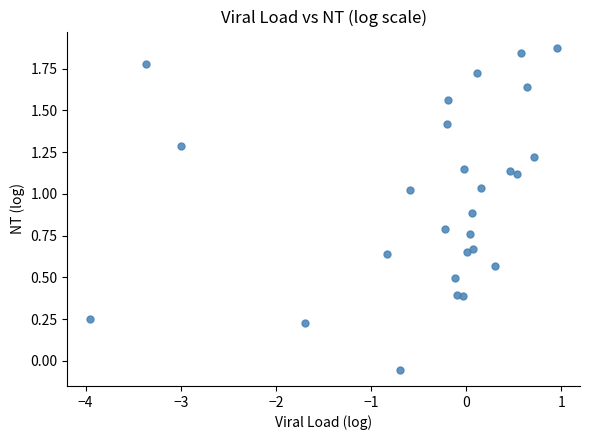

What is the range of X values (max minus min)?

4.9